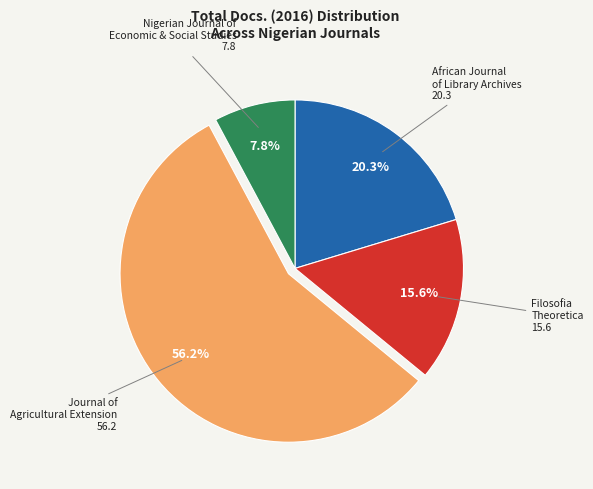

Is there any slice that represents more than half of the pie?

Yes